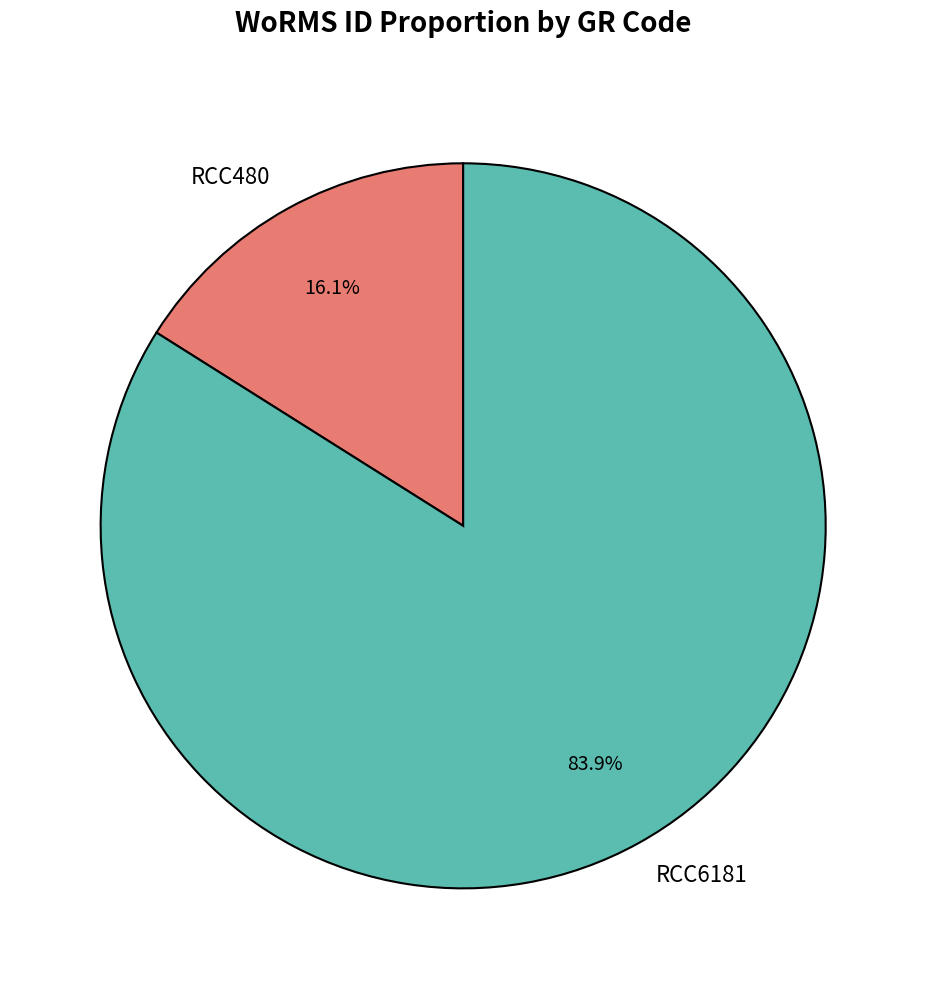

The RCC480 slice represents 30% of the pie. True or false?

False